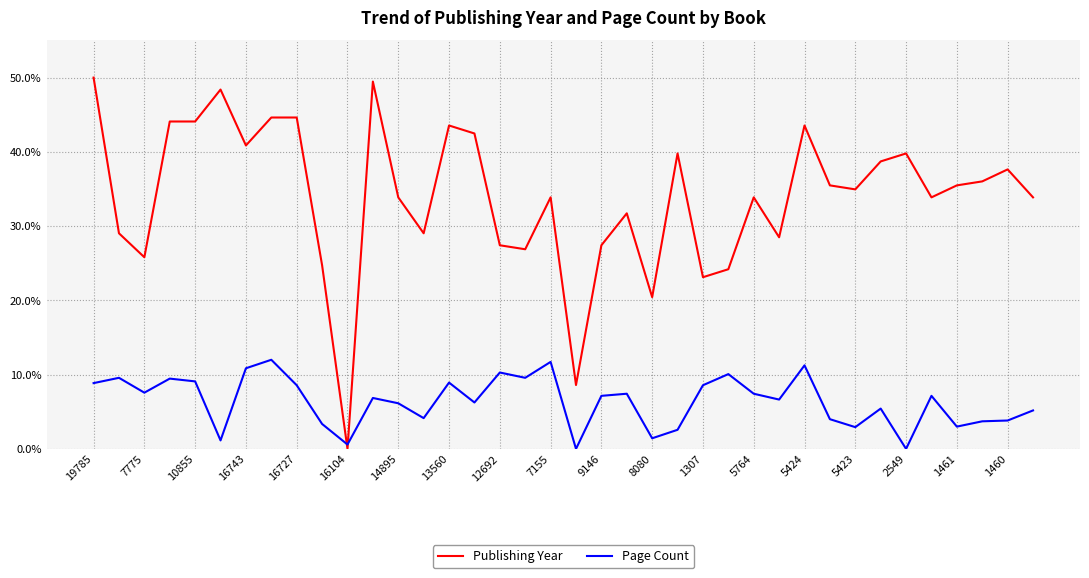

What is the maximum value shown in the chart?

50.0